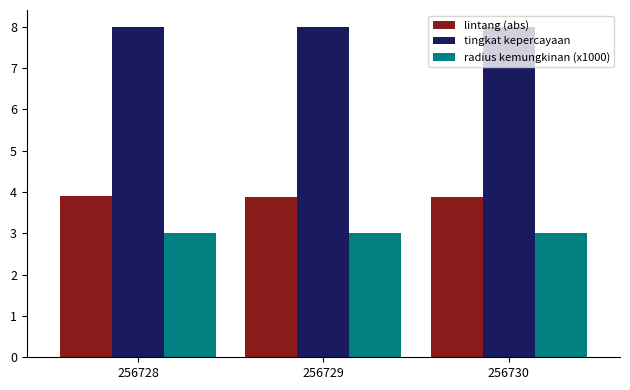

At how many categories does at least one series exceed 6?

3